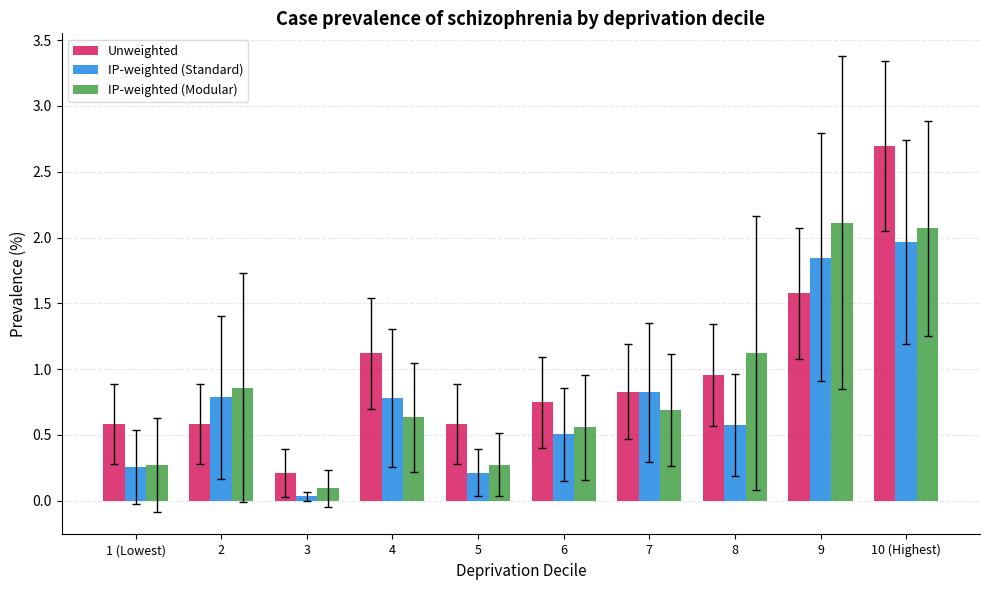

The value of Unweighted at 4 is 1.1. True or false?

True